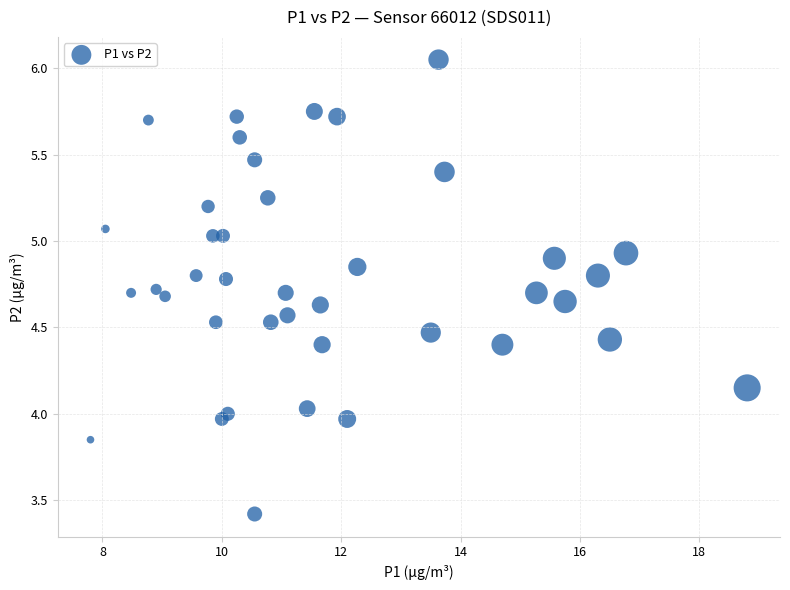

What is the range of X values (max minus min)?

11.0